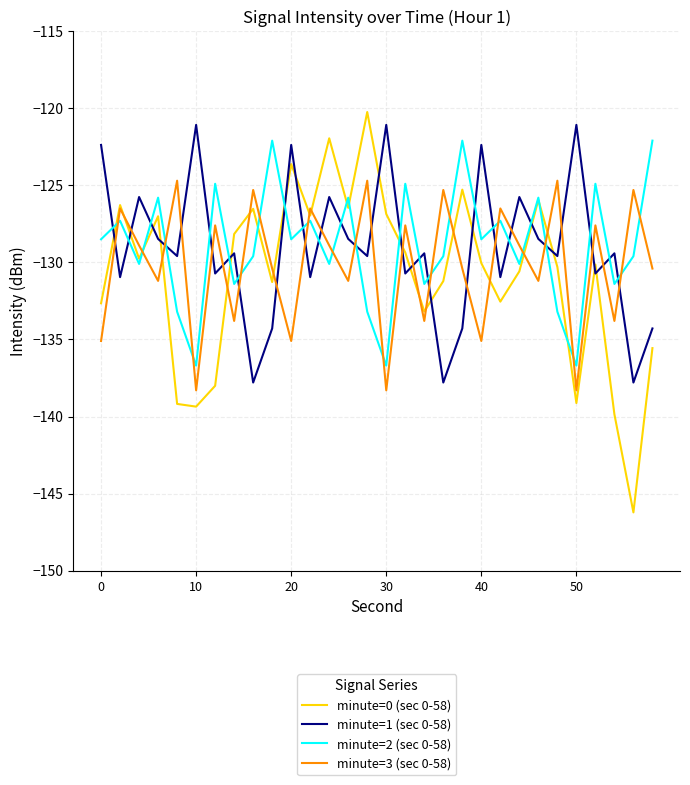

True or false: minute=2 (sec 0-58) and minute=1 (sec 0-58) cross at least once.

True